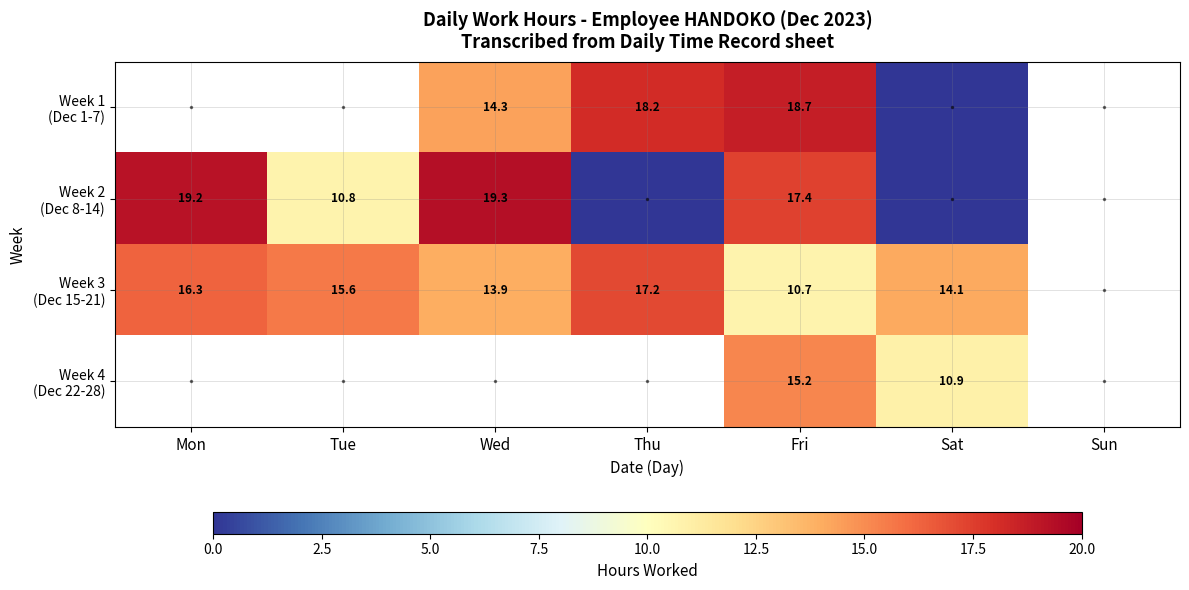

At which category does the chart reach its peak across all series?

Wed